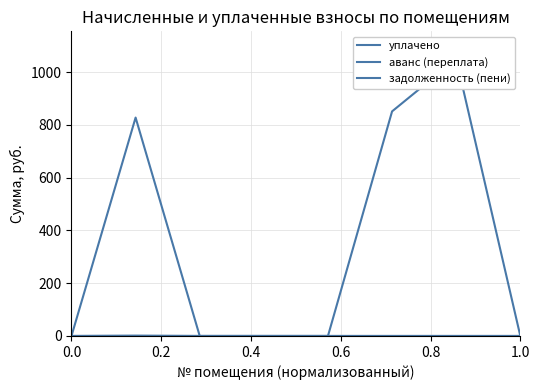

At which label does аванс (переплата) reach its peak?

0.2